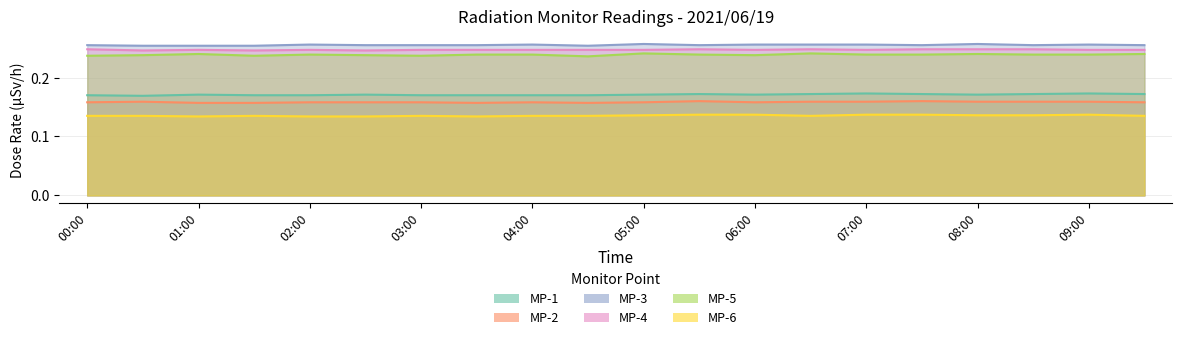

True or false: MP-4 has a value of 0.2 at 04:00.

True